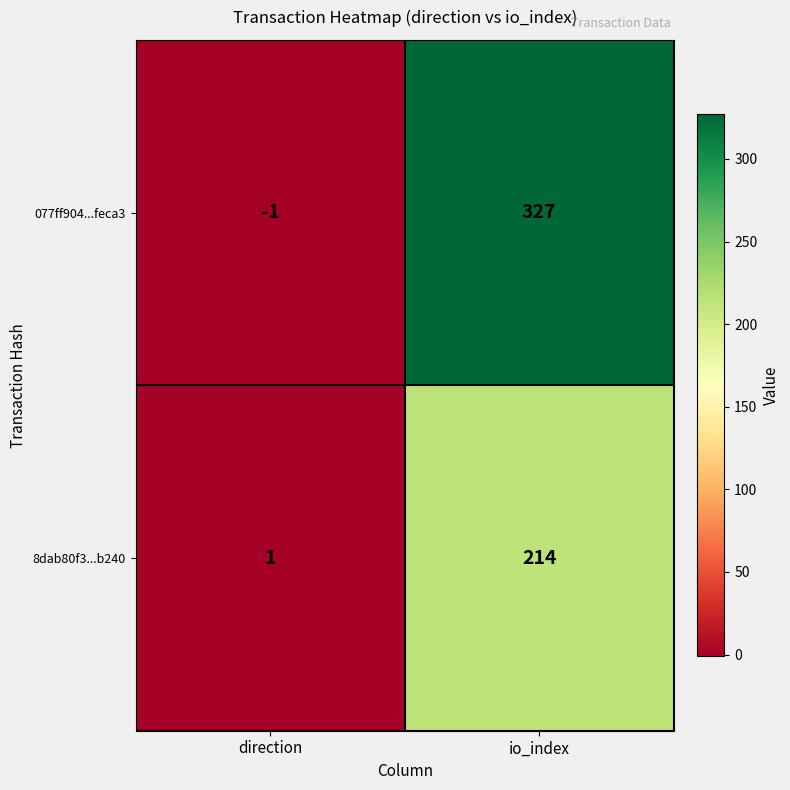

The 077ff904...feca3 series shows 327 at io_index. True or false?

True